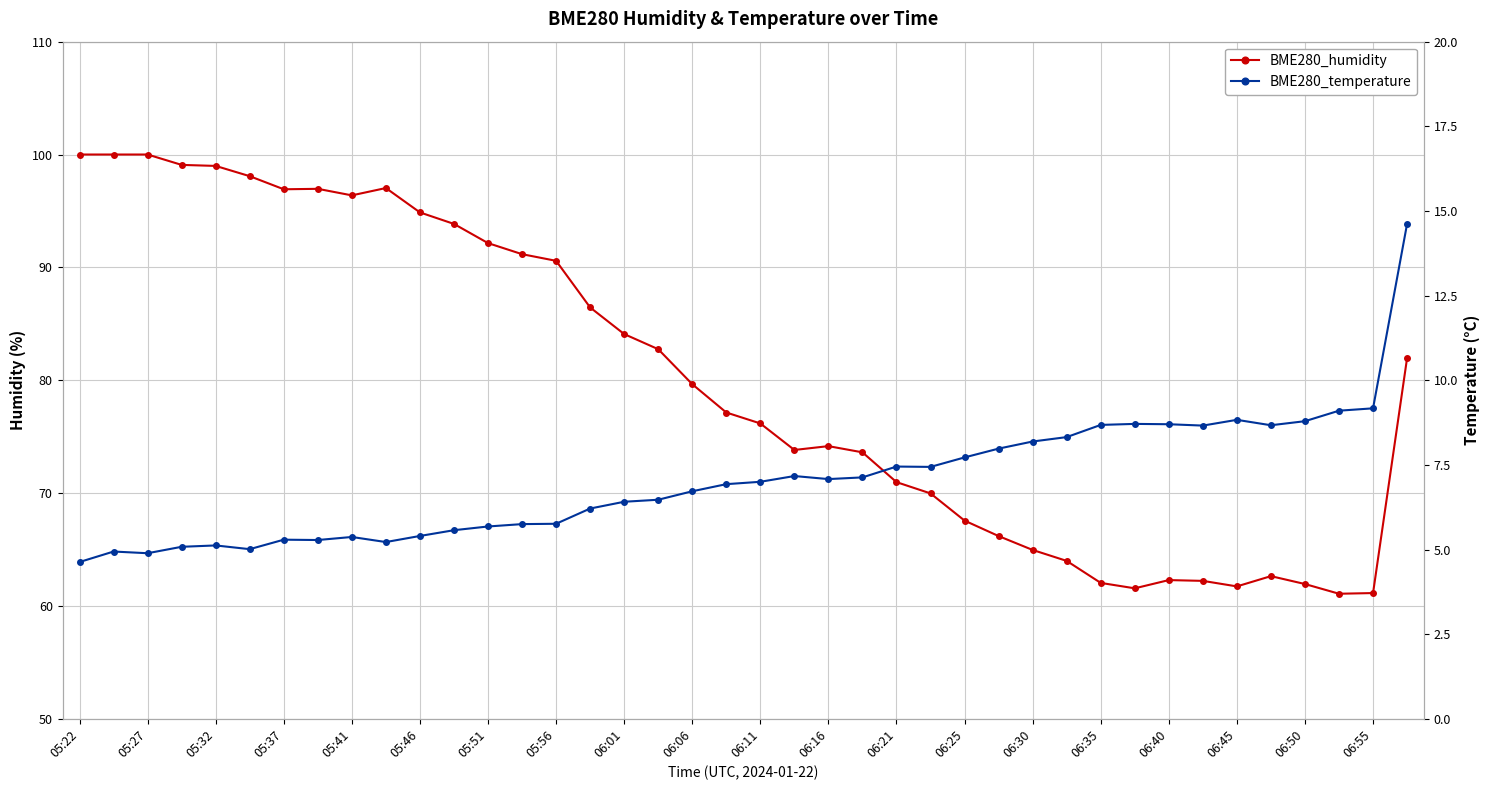

What position from the left is 25?

26